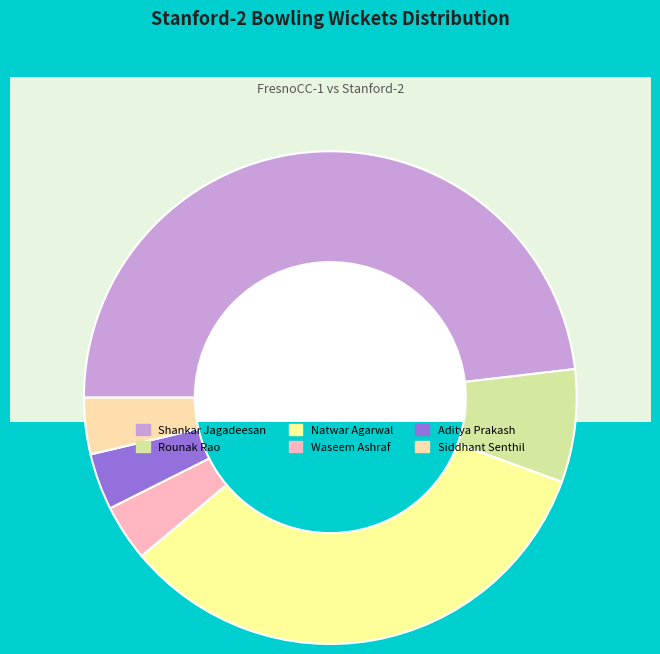

How many slices are in this pie chart?

6